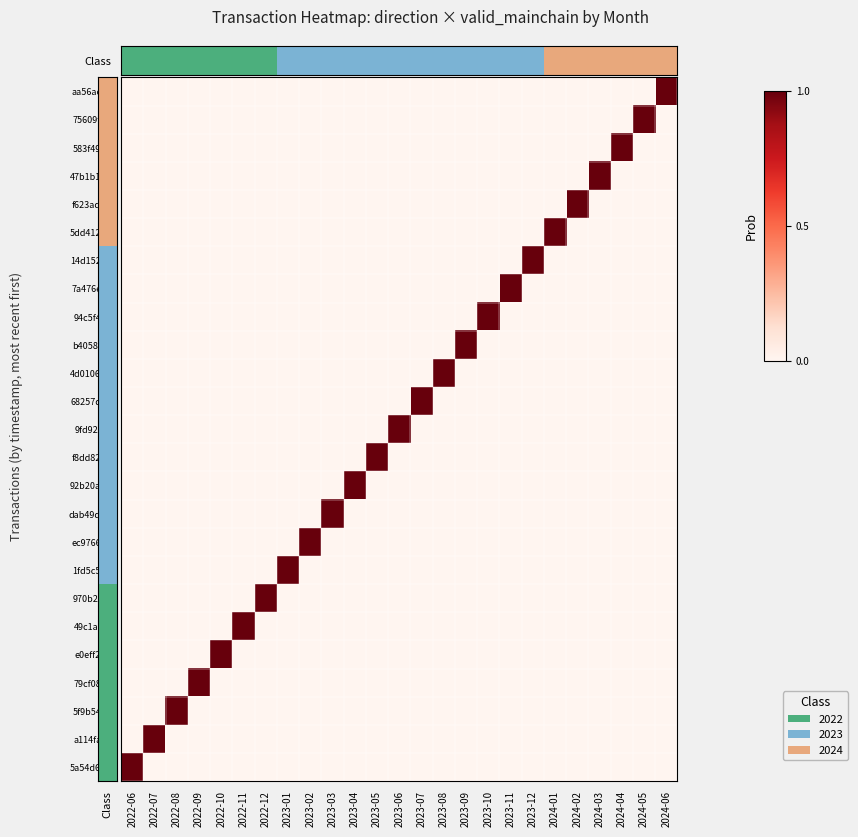

What is the total value across all series at 2023-12?

1.0